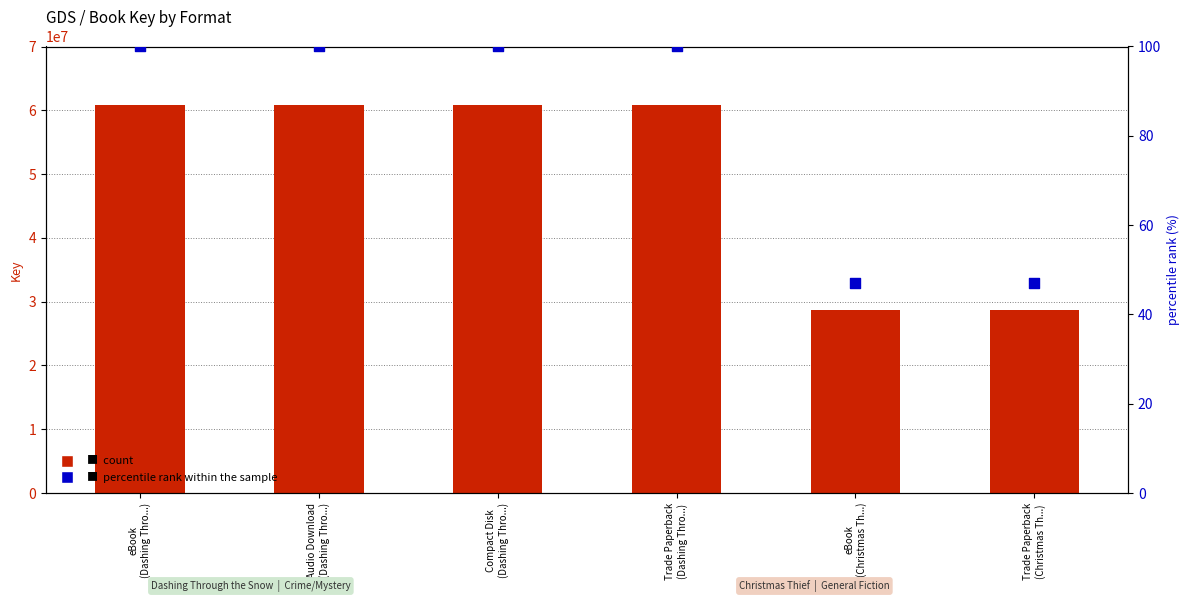

What is the total value across all series at Audio Download
(Dashing Thro...)?

60788353.0